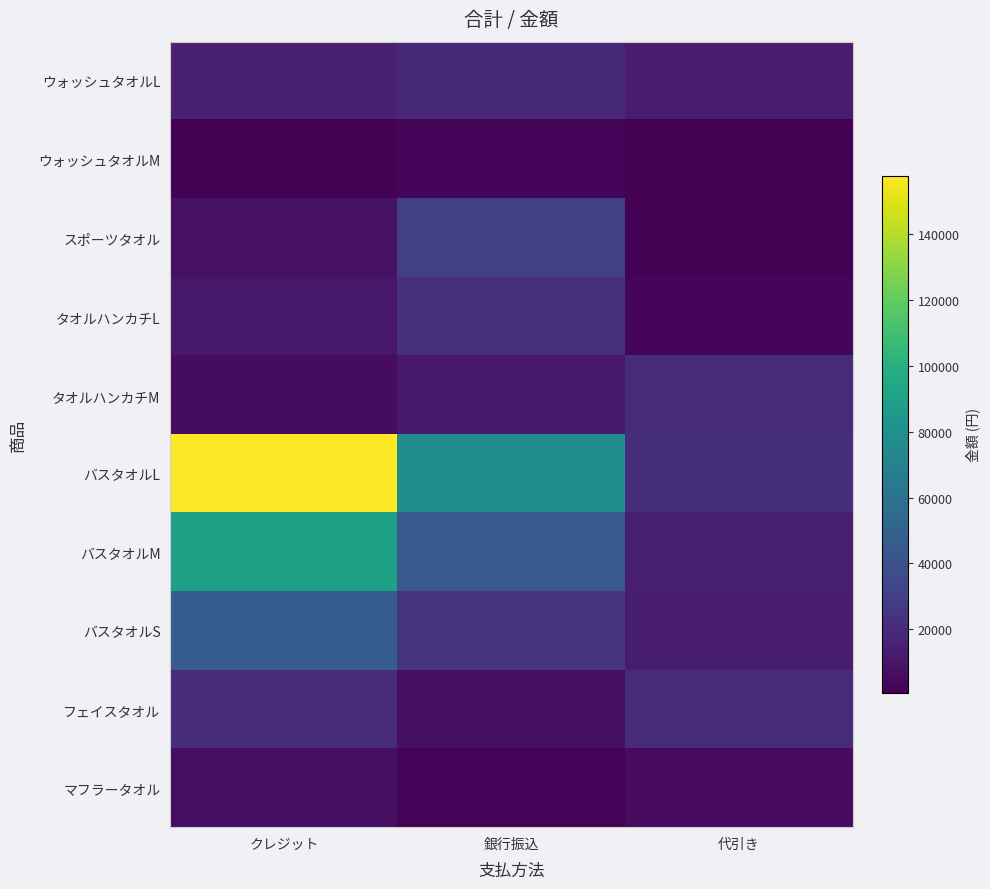

Reading left to right, list all the values displayed in this chart.

ウォッシュタオルL: クレジット=15300	銀行振込=18000	代引き=12600
ウォッシュタオルM: クレジット=1600	銀行振込=3200	代引き=800
スポーツタオル: クレジット=8000	銀行振込=30400	代引き=1600
タオルハンカチL: クレジット=11200	銀行振込=22400	代引き=3500
タオルハンカチM: クレジット=6000	銀行振込=11400	代引き=19200
バスタオルL: クレジット=157500	銀行振込=77000	代引き=21000
バスタオルM: クレジット=89600	銀行振込=44800	代引き=14000
バスタオルS: クレジット=46200	銀行振込=24200	代引き=13200
フェイスタオル: クレジット=20800	銀行振込=6500	代引き=19500
マフラータオル: クレジット=6500	銀行振込=2600	代引き=5200